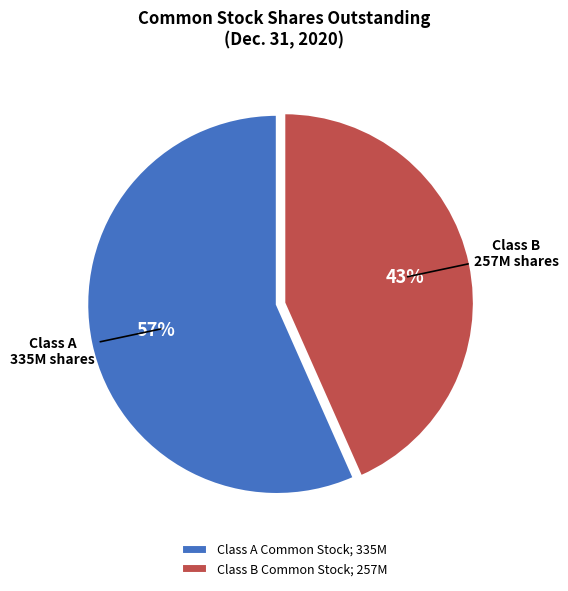

Which has a higher value, Class A Common Stock; 335M or Class B Common Stock; 257M?

Class A Common Stock; 335M